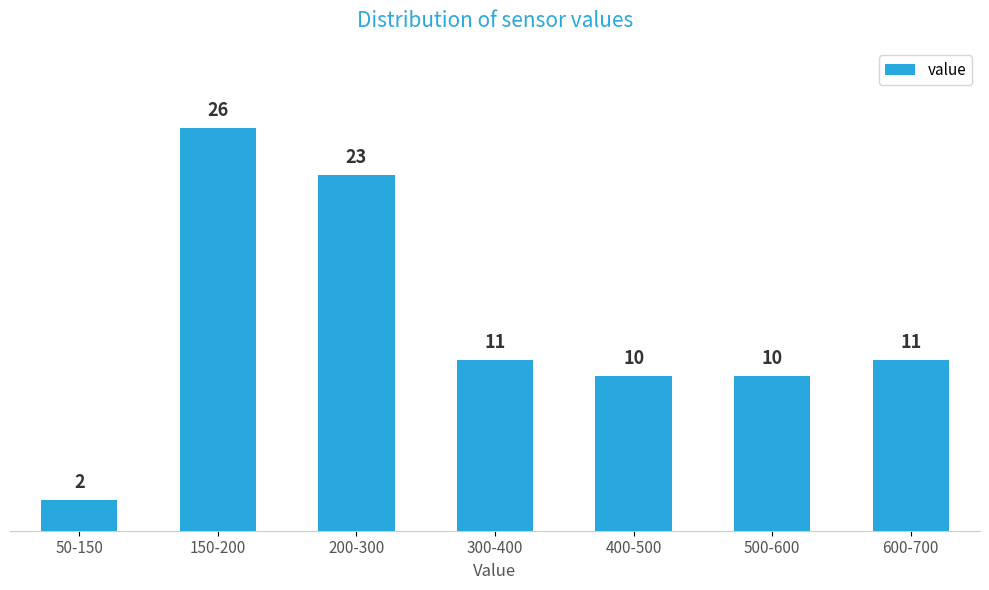

Reading left to right, what are all the values shown in this chart?

2	26	23	11	10	10	11